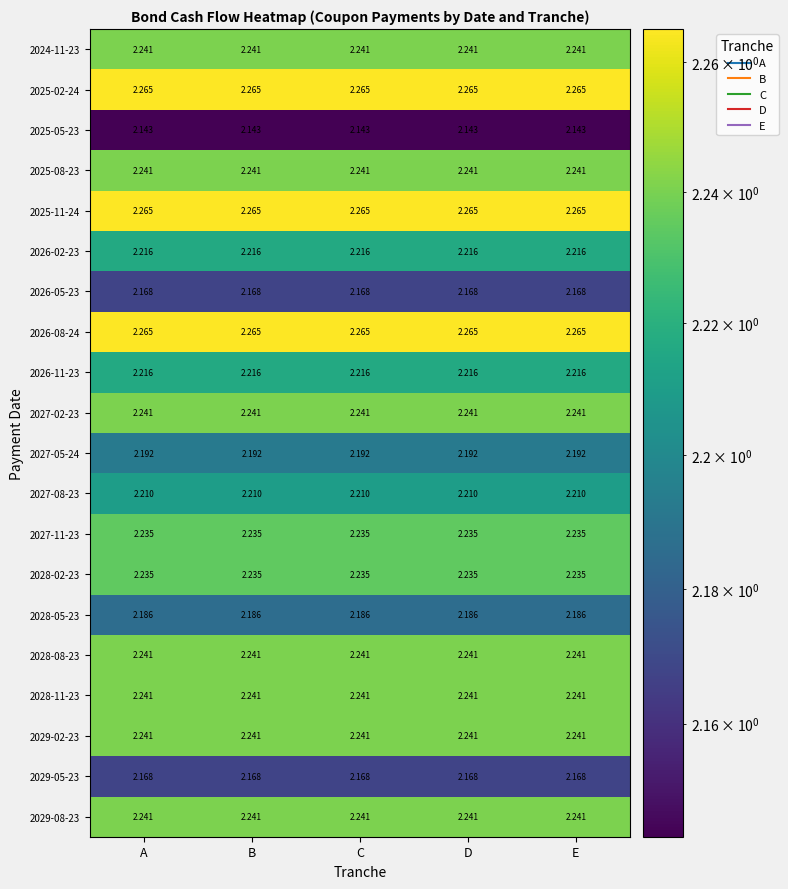

List the series in order of their peak value, lowest first.

2025-05-23, 2026-05-23, 2029-05-23, 2028-05-23, 2027-05-24, 2027-08-23, 2026-02-23, 2026-11-23, 2027-11-23, 2028-02-23, 2024-11-23, 2025-08-23, 2027-02-23, 2028-08-23, 2028-11-23, 2029-02-23, 2029-08-23, 2025-02-24, 2025-11-24, 2026-08-24